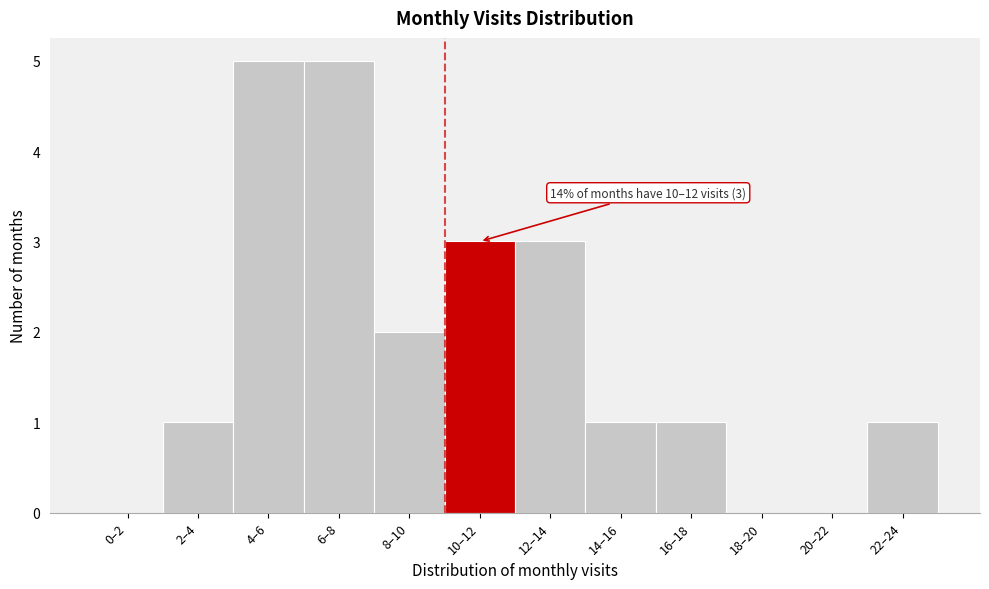

Reading right to left, list all the values displayed in this chart.

22–24=1	20–22=0	18–20=0	16–18=1	14–16=1	12–14=3	10–12=3	8–10=2	6–8=5	4–6=5	2–4=1	0–2=0